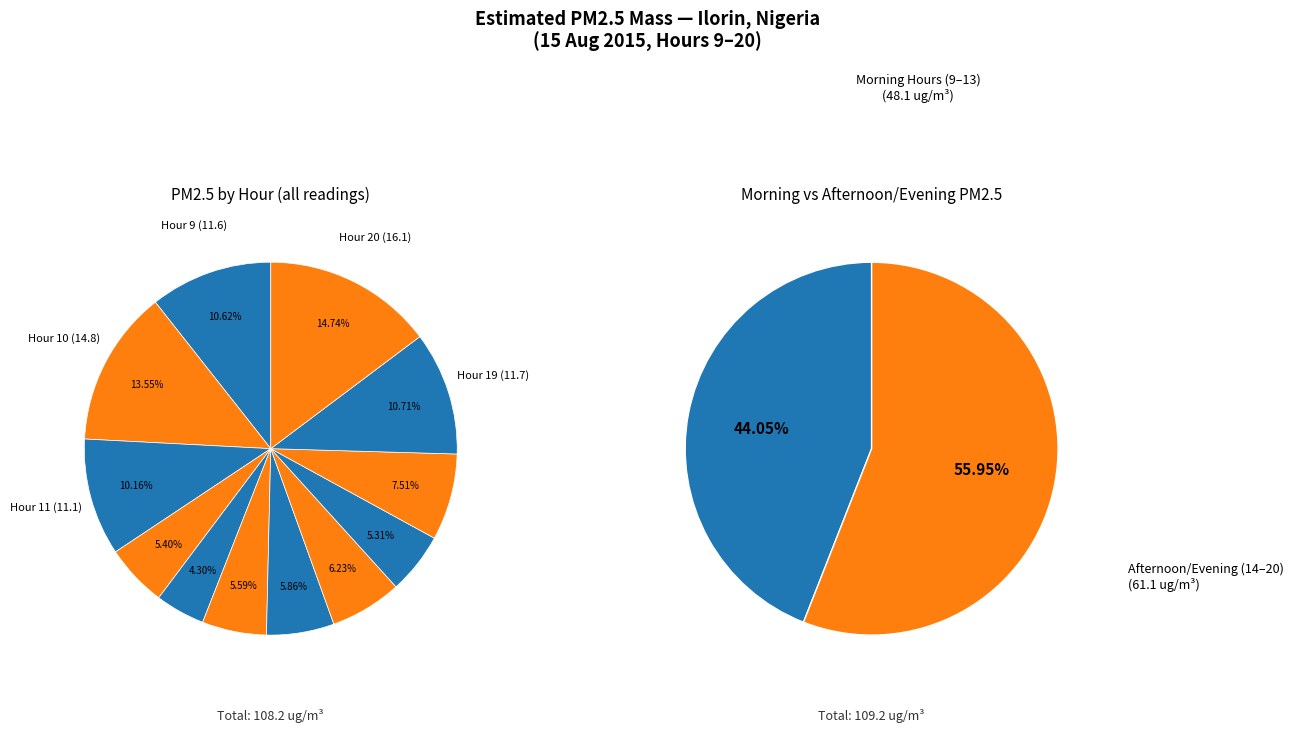

Is there a majority slice in this chart?

No